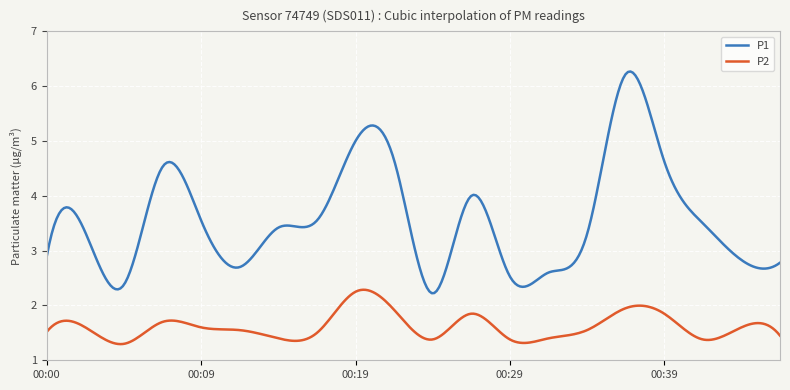

Which series has the largest total across all categories?

P1